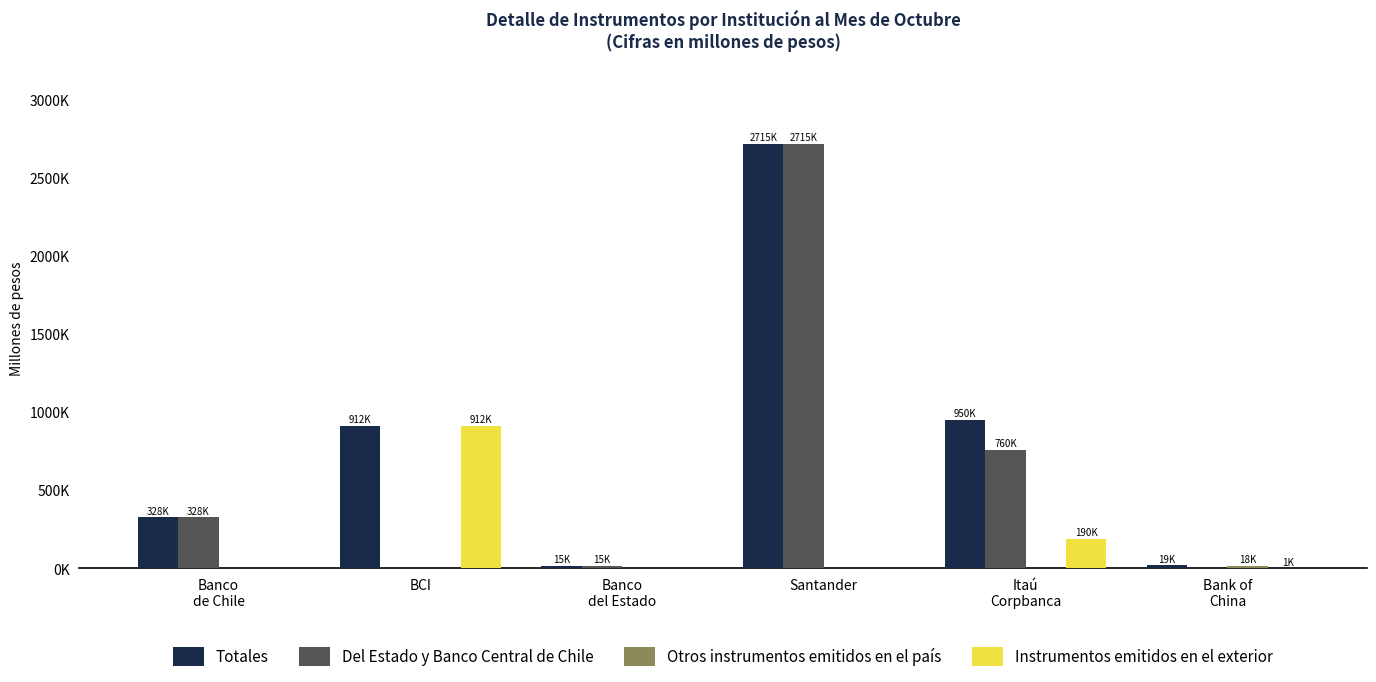

What position from the left is Banco
de Chile?

1